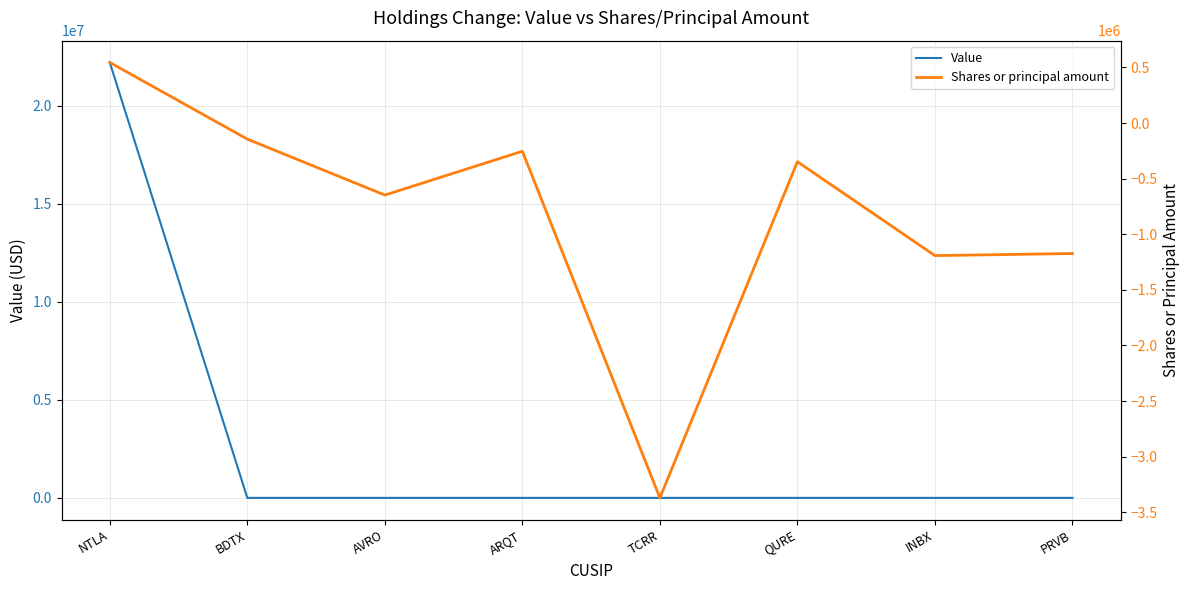

What is the lowest value of the Shares or principal amount series?

-3370982